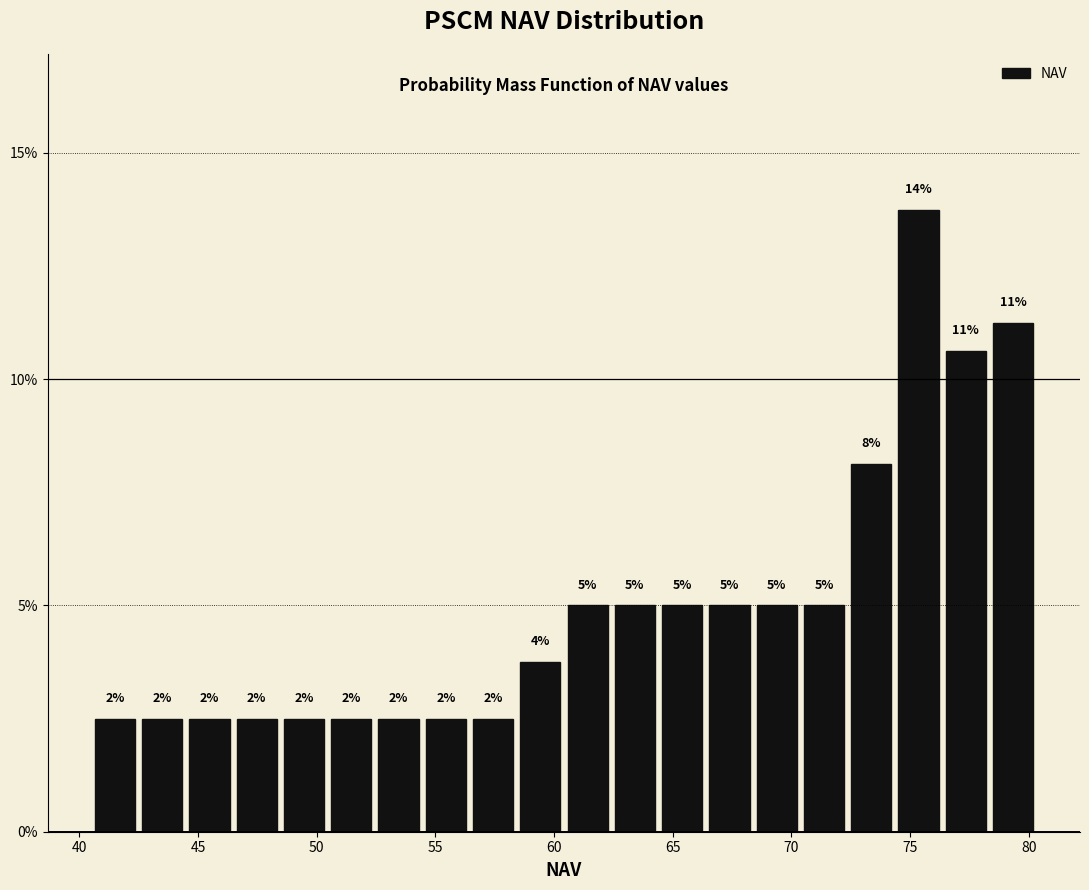

Around what value on the x-axis is the tallest bar? Give the approximate position of its centre, as read against the axis.

75.5